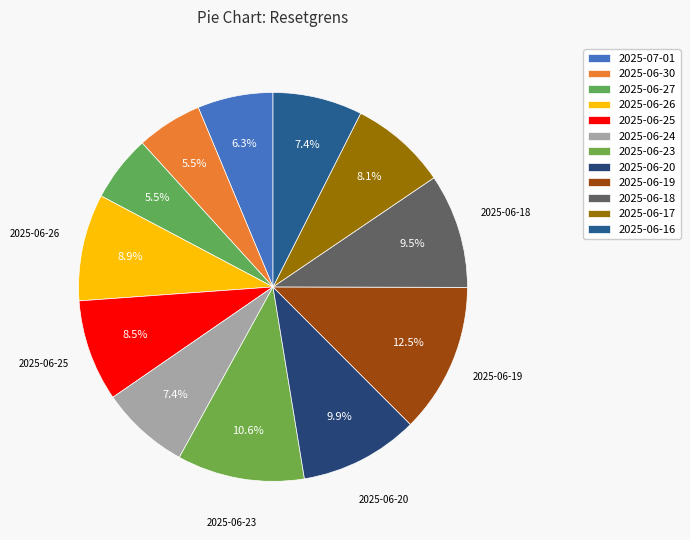

Count the number of slices in the pie.

12